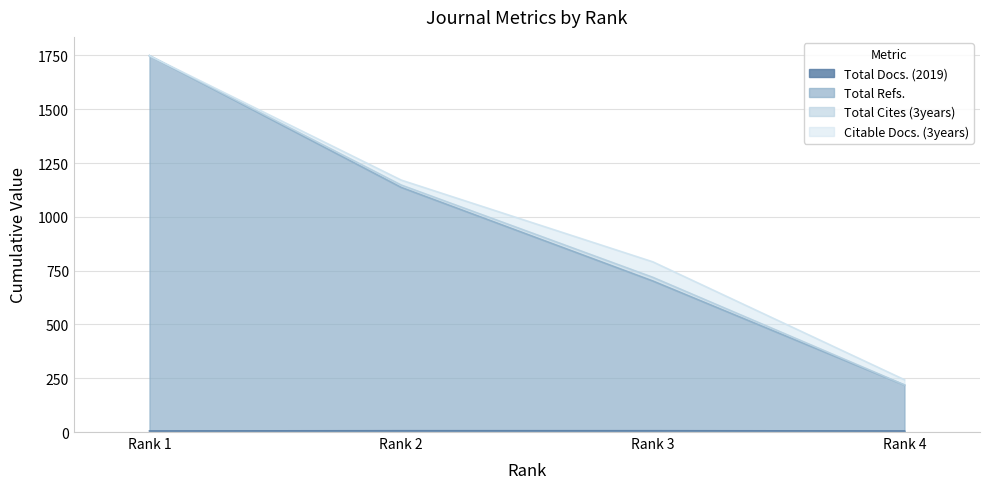

Does the chart display data point markers on the line(s)?

No